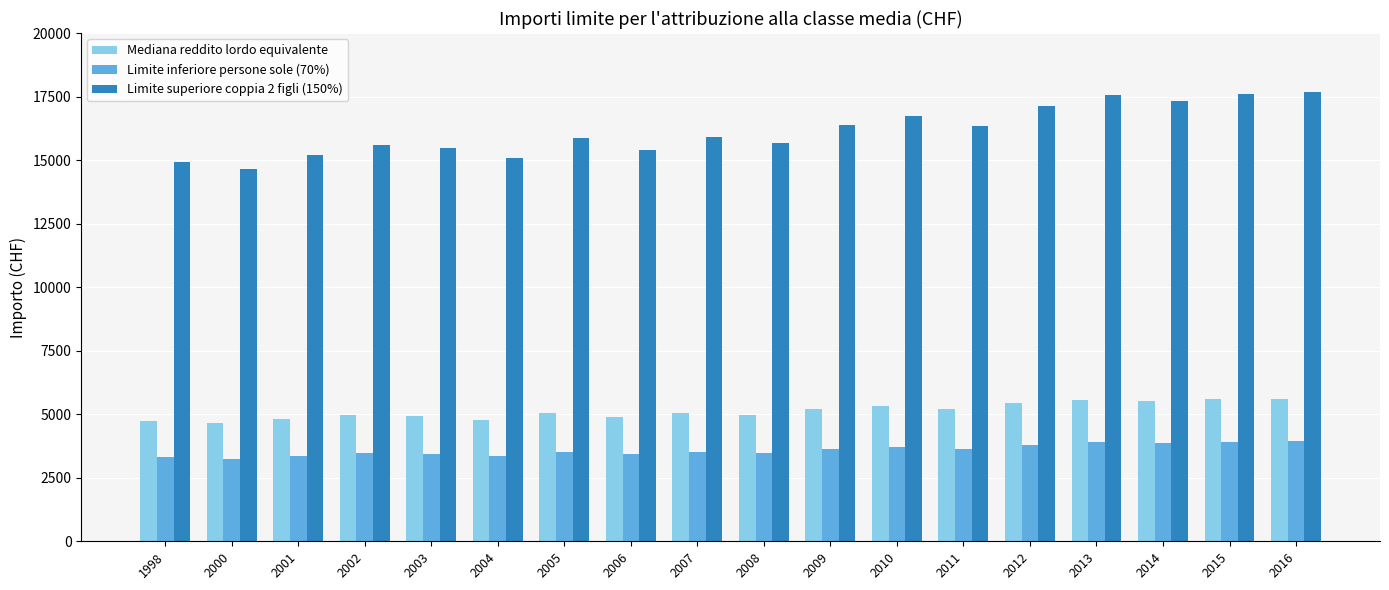

The value of Limite inferiore persone sole (70%) at 2003 is 5271.1. True or false?

False